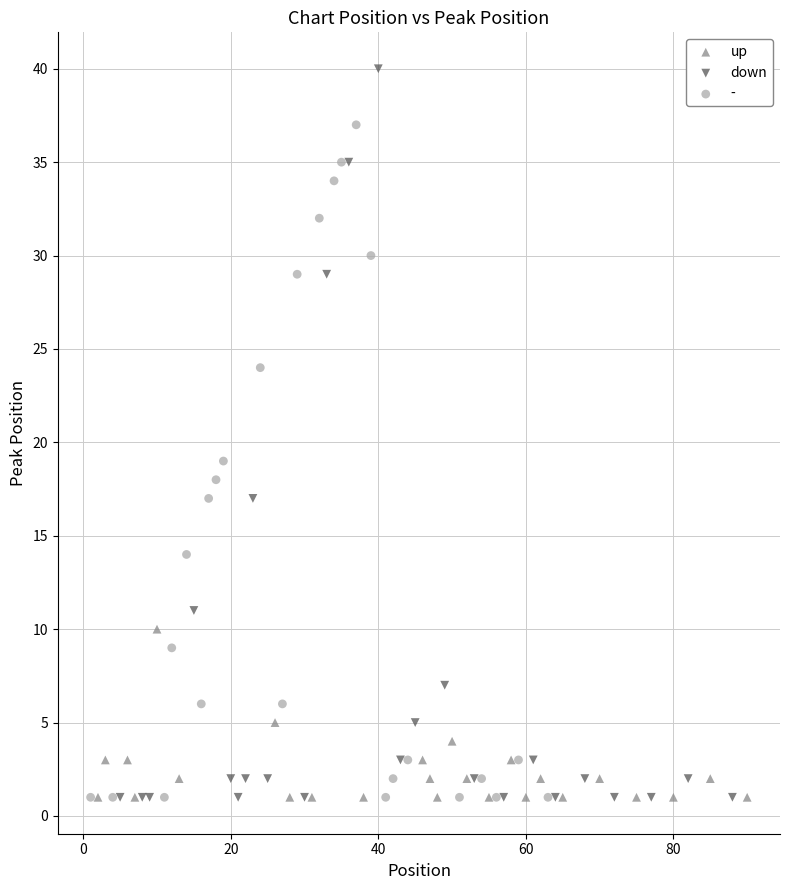

Which series has the largest Y range (max minus min)?

down